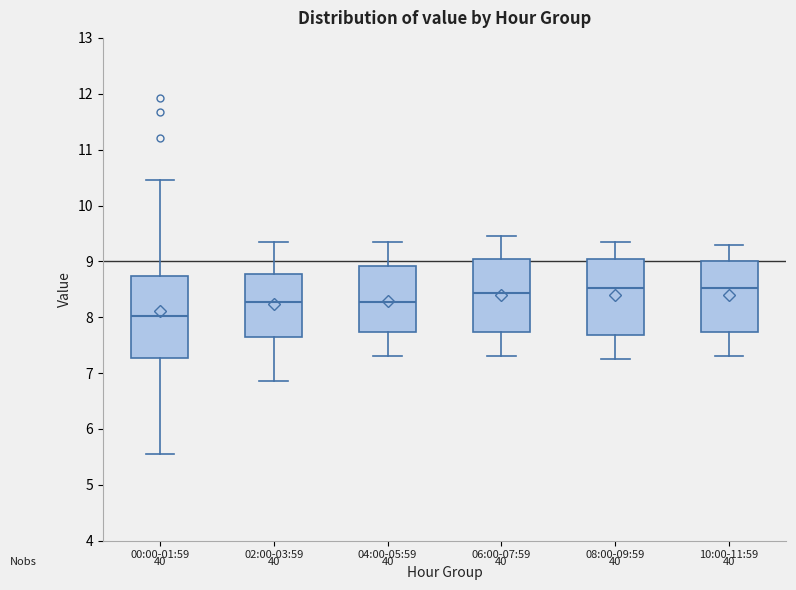

Where does the lower whisker of the box for 00:00-01:59 end on the y-axis? The values are not printed on the chart, so give them approximately, as read against the axis.

5.6